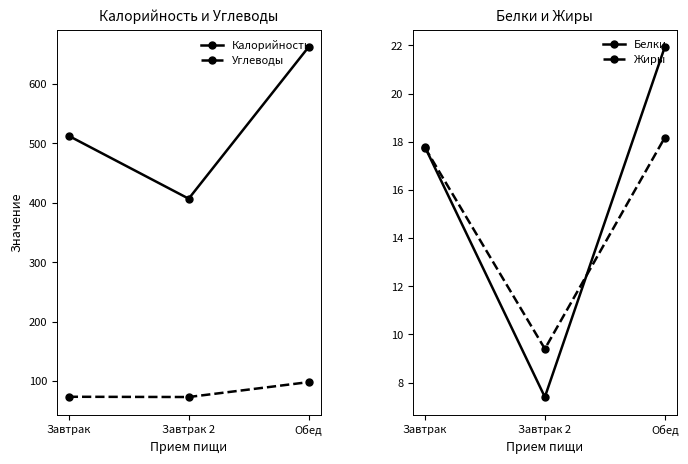

Rank the series at Завтрак 2 from lowest to highest value.

Белки, Жиры, Углеводы, Калорийность